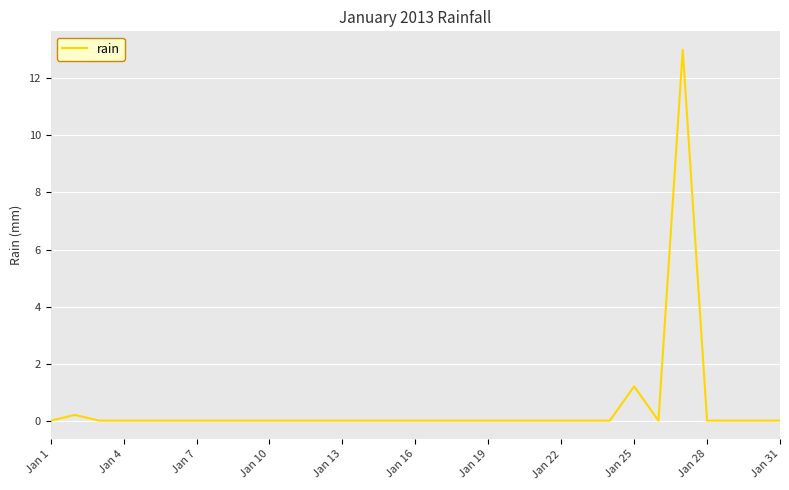

What is the greatest value displayed?

13.0